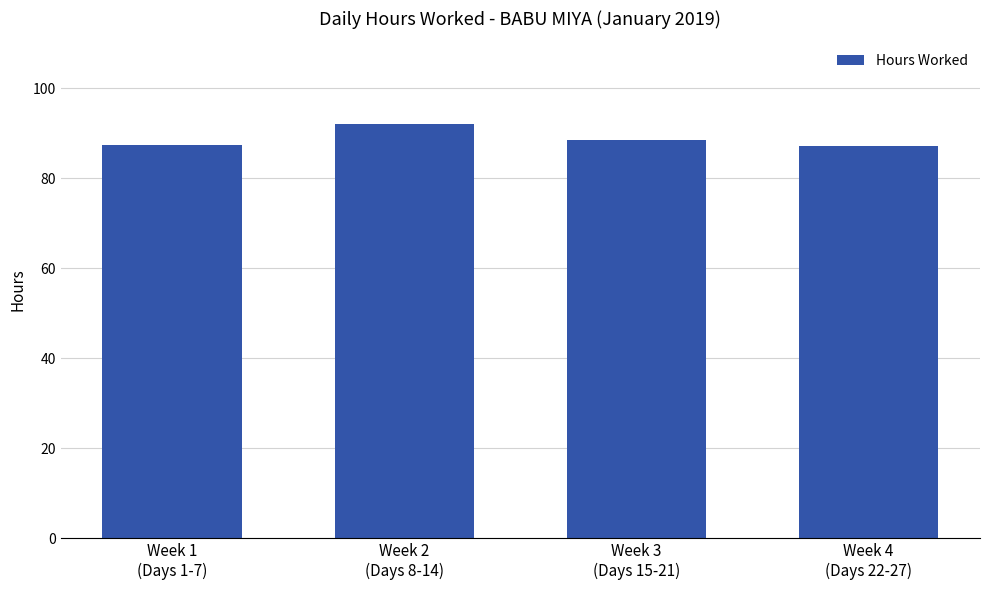

What is the sum of all values?

355.0